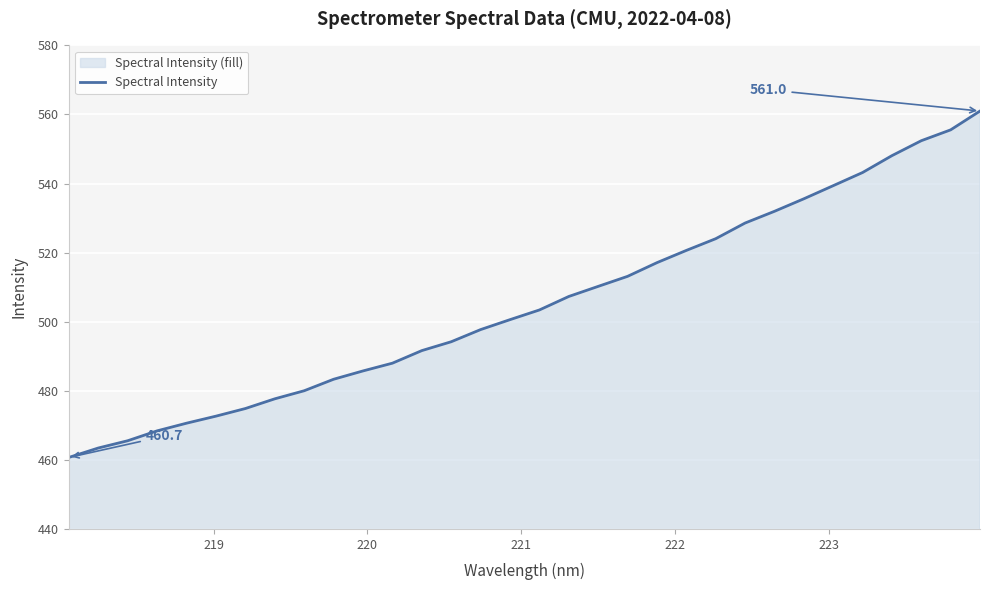

What is the smallest value displayed?

460.7